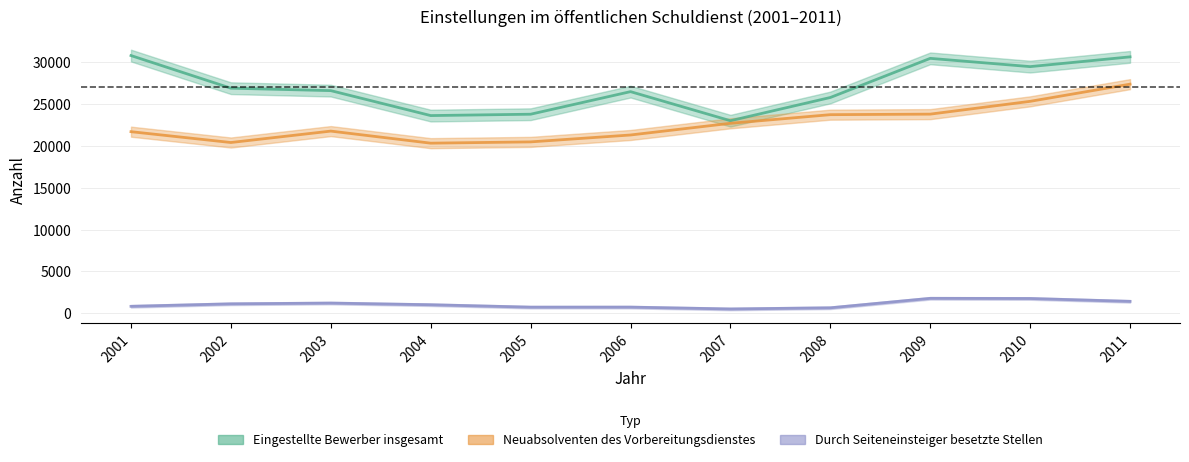

How many distinct data groups are displayed?

3